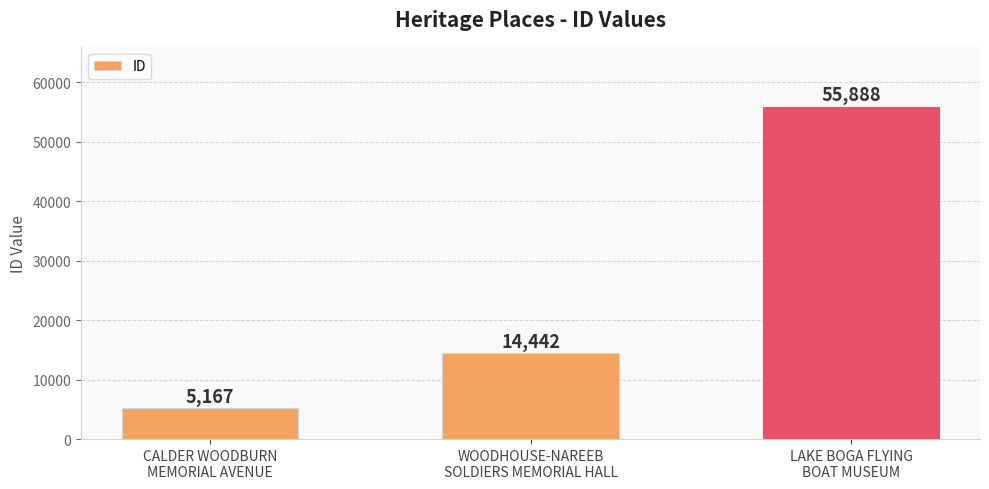

How many categories are shown in the chart?

3